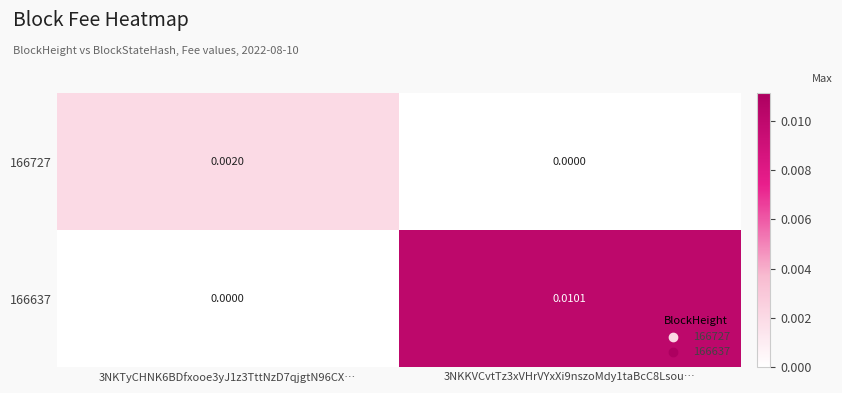

Is the value of 166637 at 3NKKVCvtTz3xVHrVYxXi9nszoMdy1taBcC8Lsou… greater than the value of 166727 at 3NKTyCHNK6BDfxooe3yJ1z3TttNzD7qjgtN96CX…?

Yes